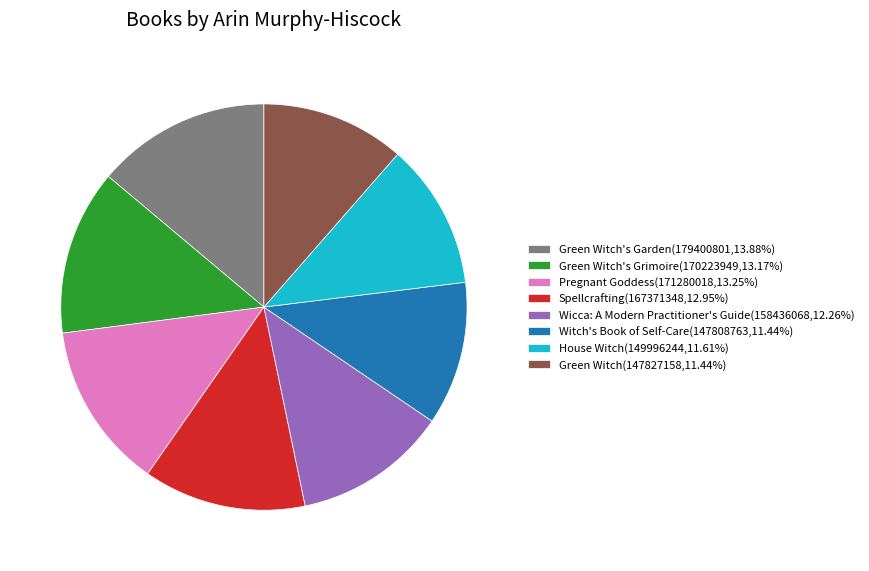

Approximately how many times larger is the value at Spellcrafting(167371348,12.95%) compared to House Witch(149996244,11.61%)?

1.1